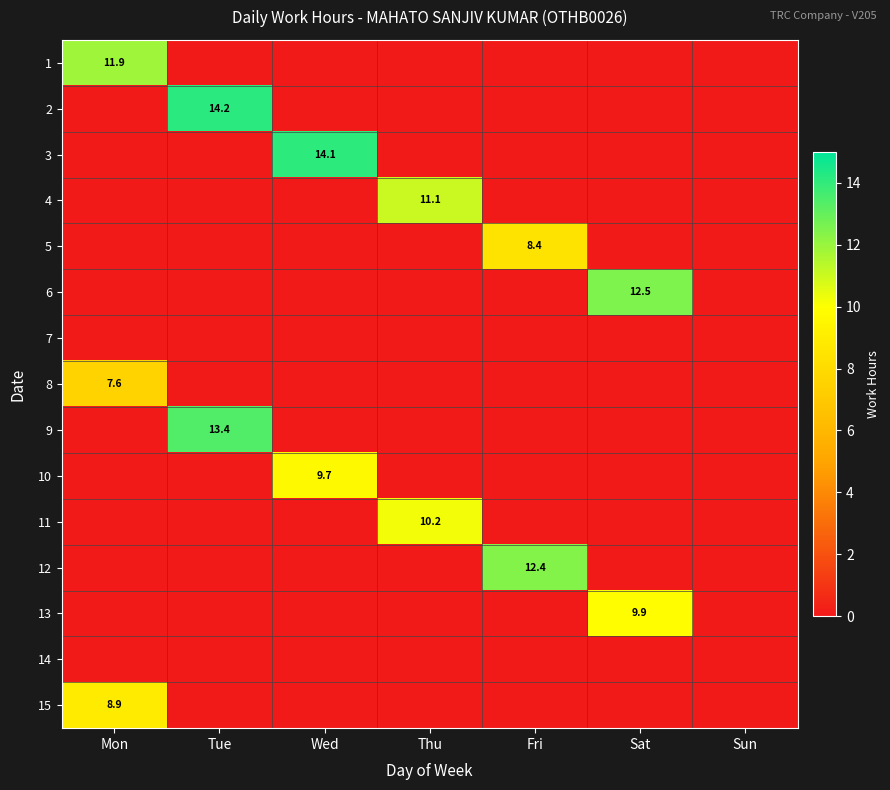

The 6 series shows 12.5 at Sat. True or false?

True